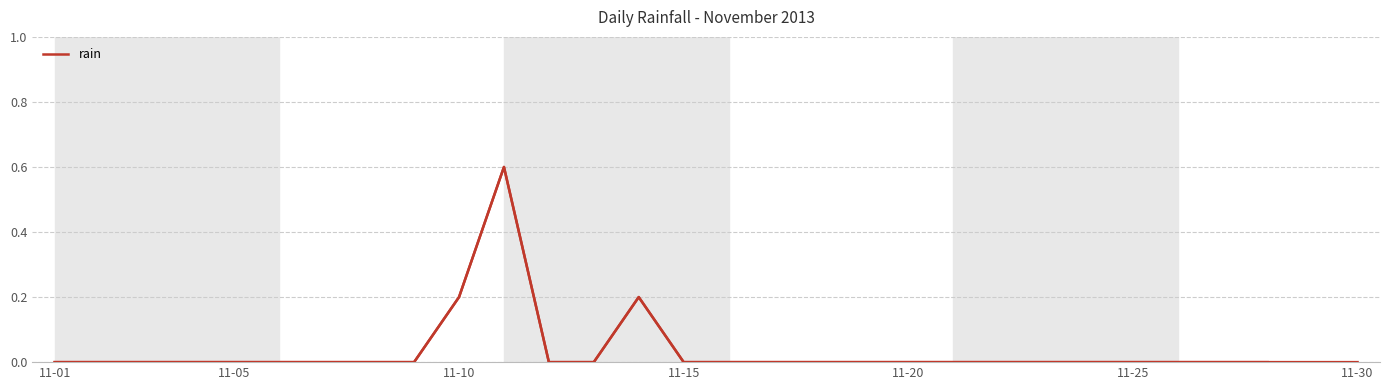

Reading right to left, what are all the values shown in this chart?

0.0	0.0	0.0	0.0	0.0	0.0	0.0	0.0	0.0	0.0	0.0	0.0	0.0	0.0	0.0	0.0	0.2	0.0	0.0	0.6	0.2	0.0	0.0	0.0	0.0	0.0	0.0	0.0	0.0	0.0